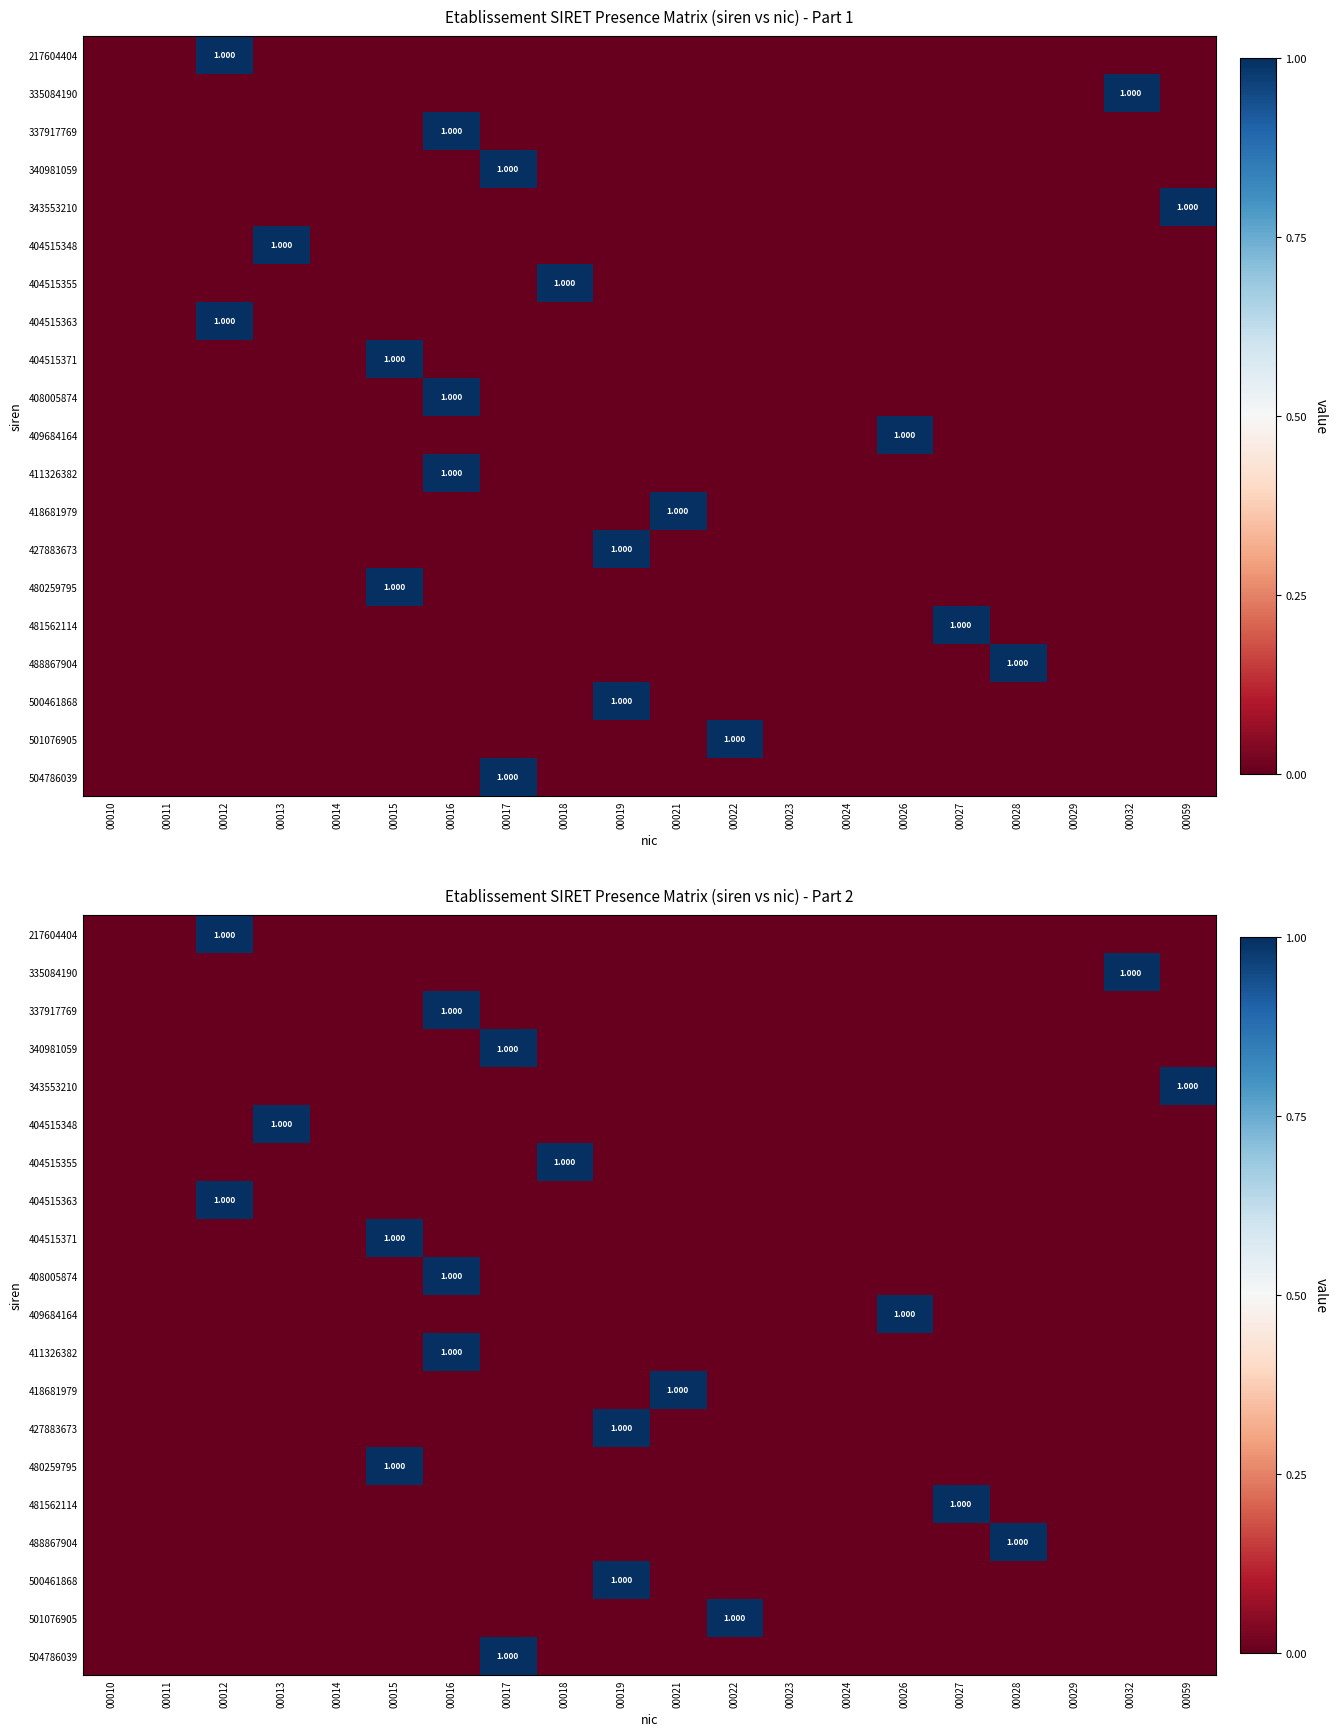

Which series changed the most between 00012 and 00059?

217604404